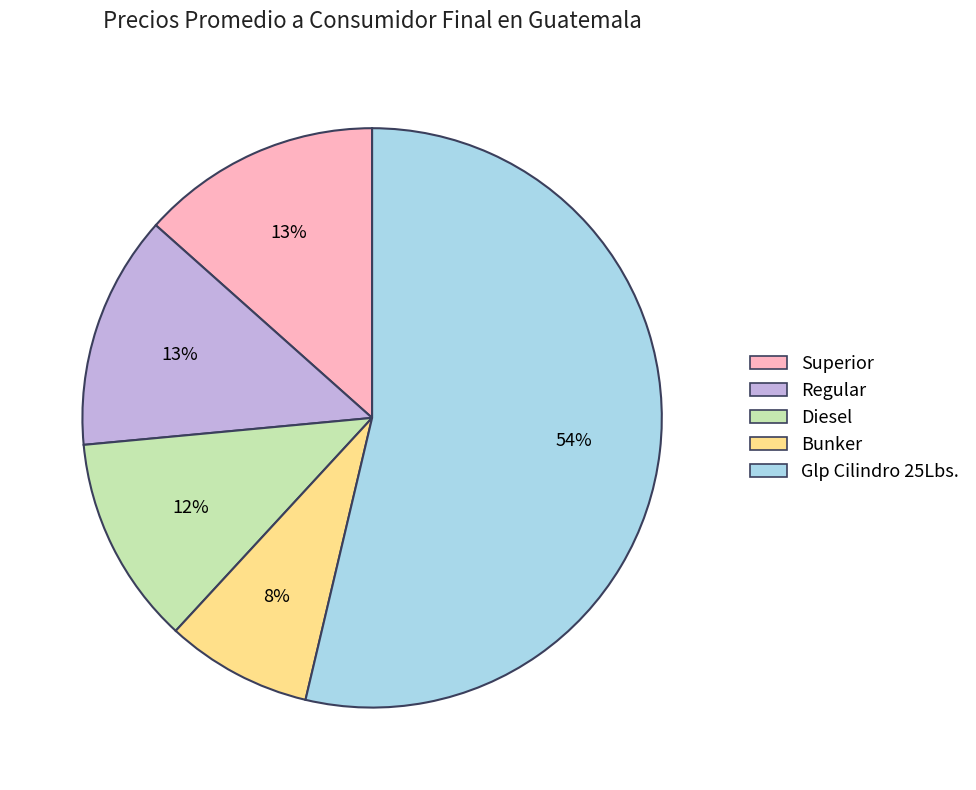

The Regular slice represents 1% of the pie. True or false?

False